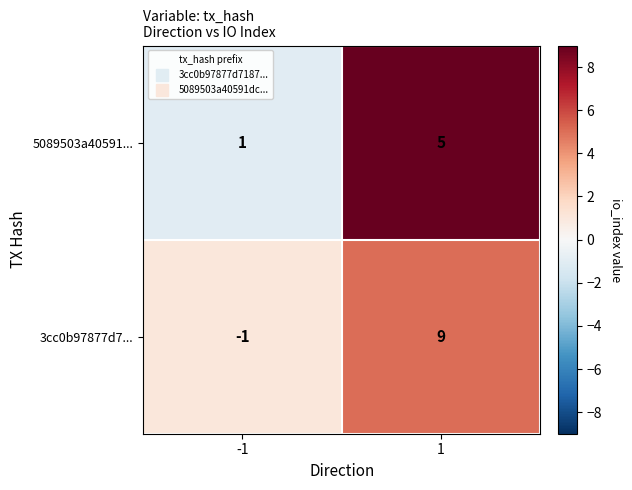

Which series has the largest range (max minus min)?

3cc0b97877d7...